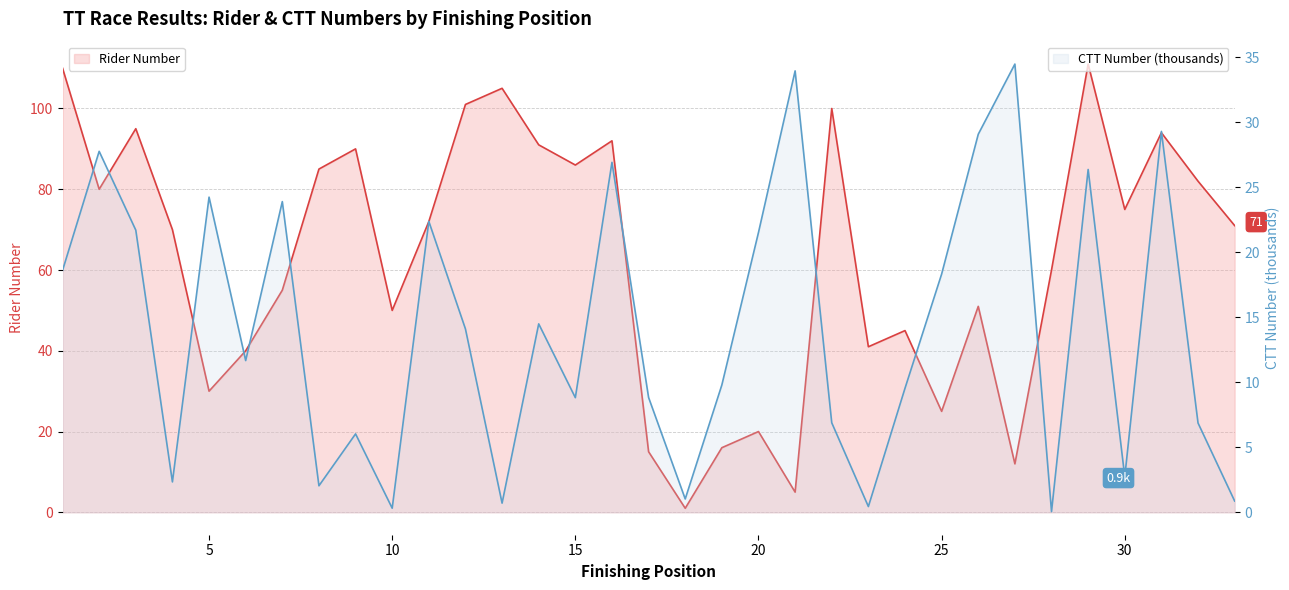

How many series are shown in this chart?

2